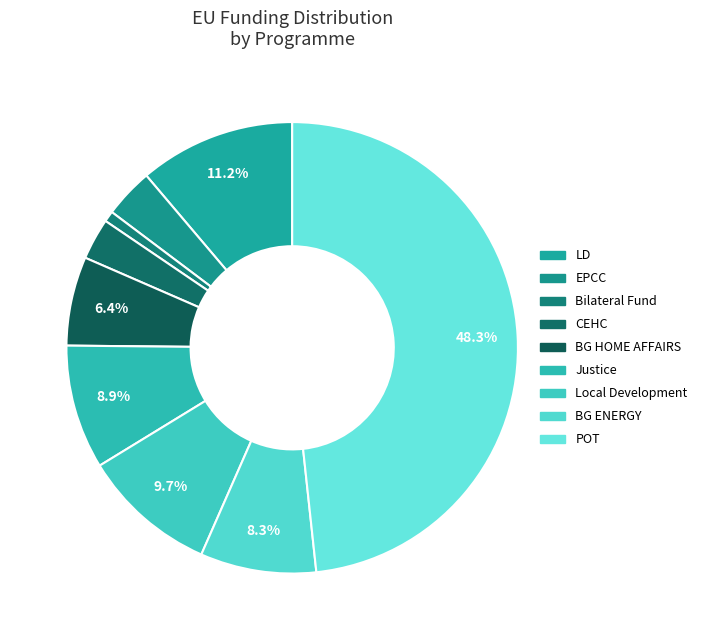

Count the number of slices in the pie.

9